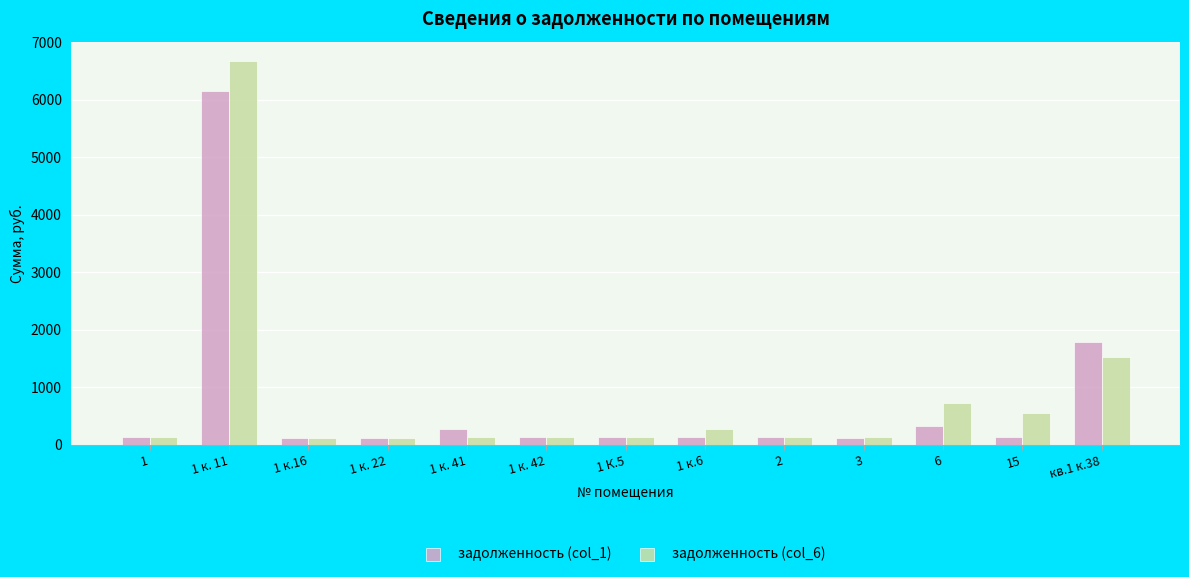

The value of задолженность (col_1) at 1 к. 11 is 6154.4. True or false?

True